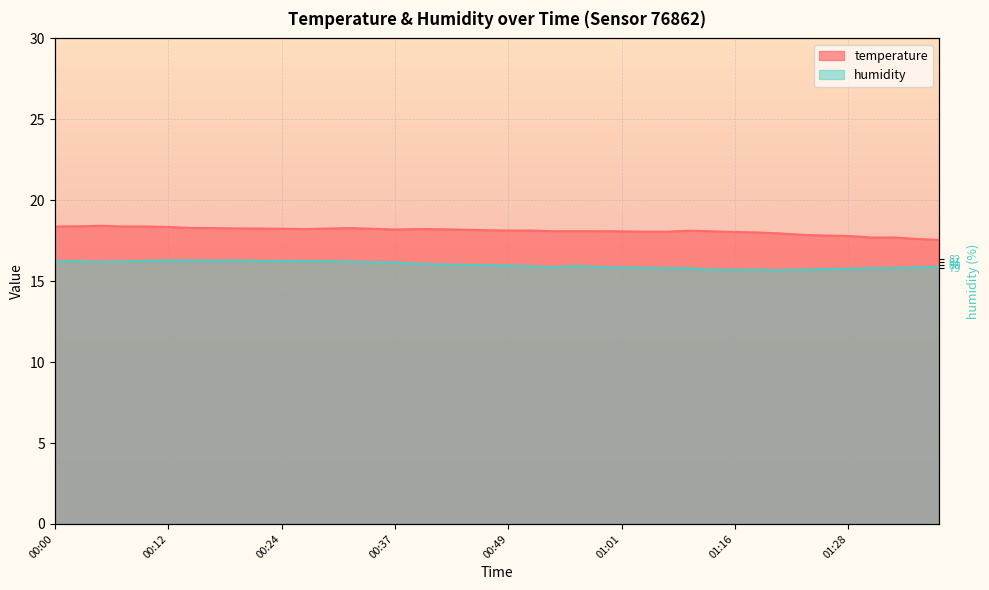

The value of humidity at 00:05 is 9.2. True or false?

False